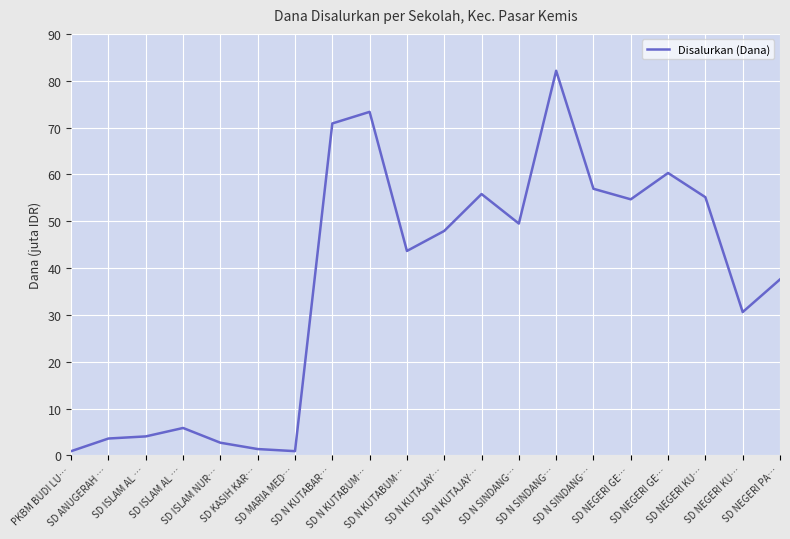

Does the chart display data point markers on the line(s)?

No